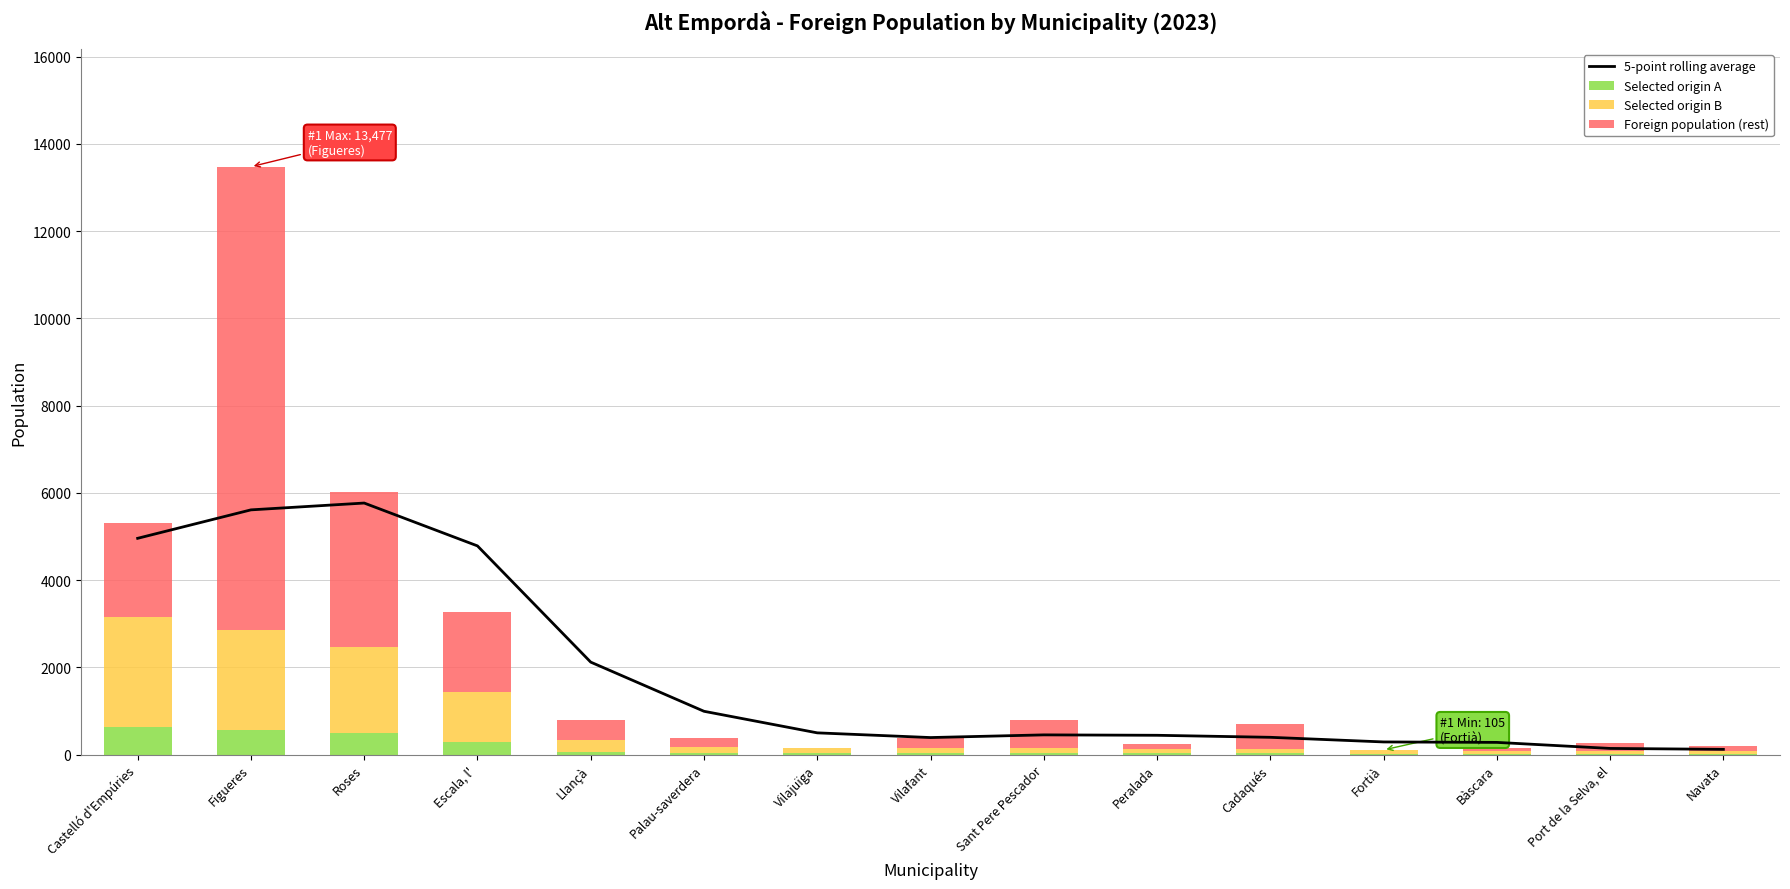

Are the bars horizontal?

No